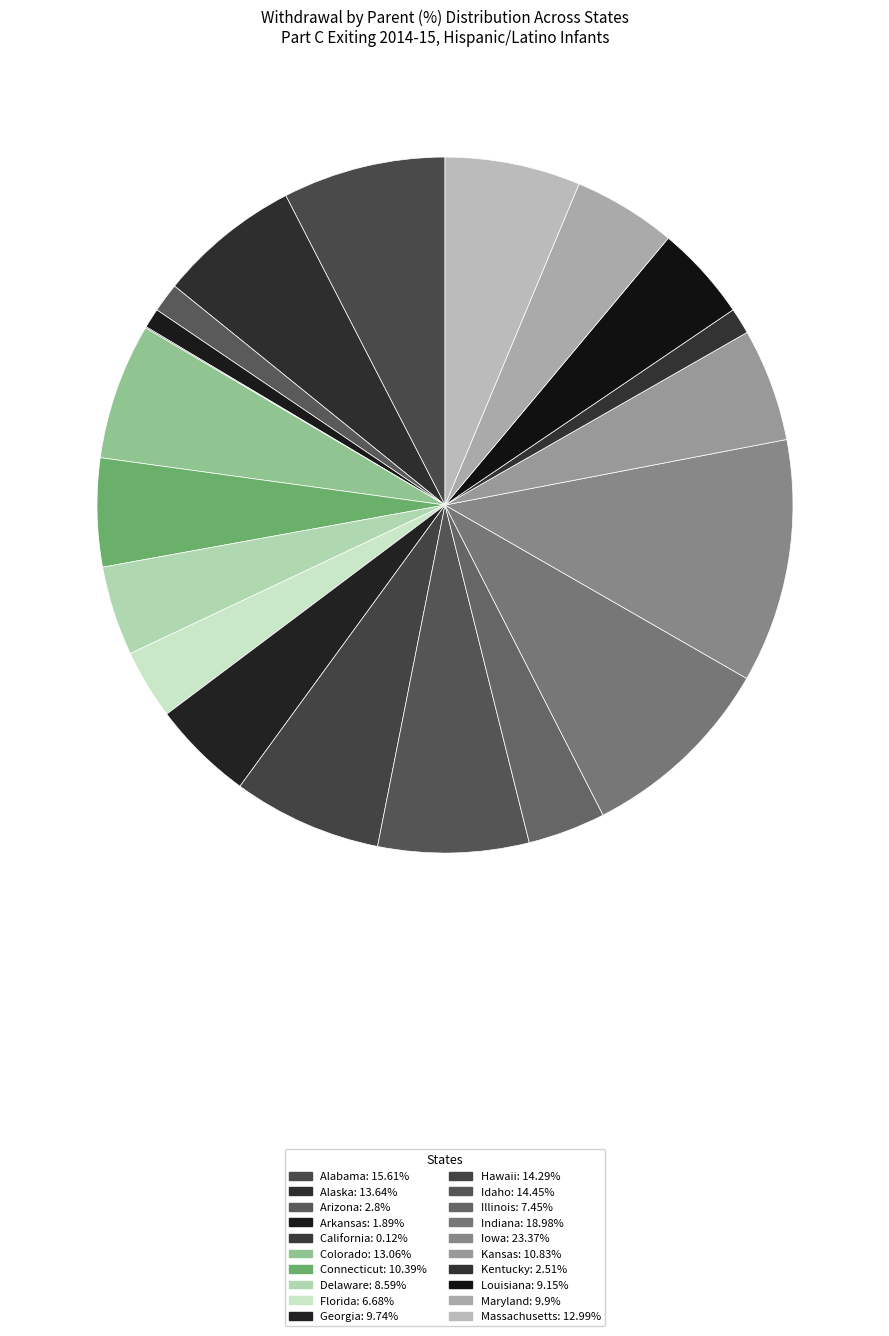

True or false: Delaware accounts for 4% of the total.

True